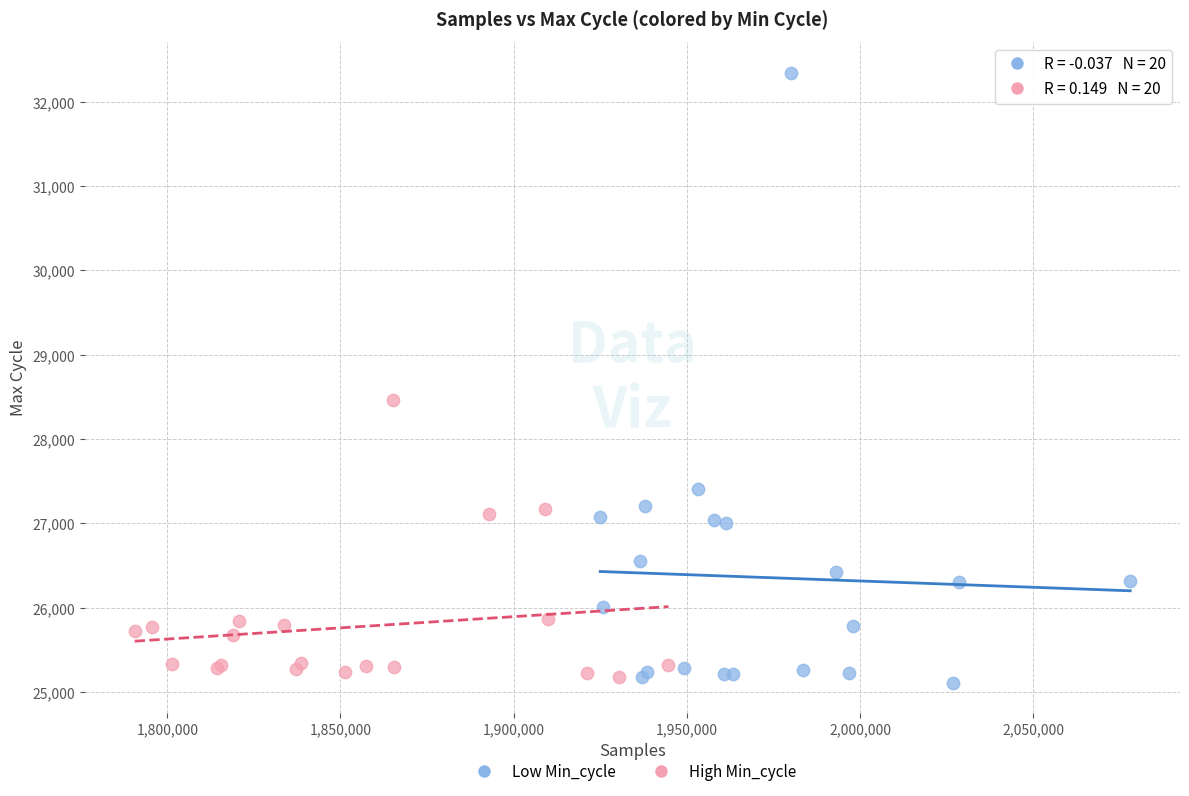

Which series contains the highest Y value?

Low Min_cycle